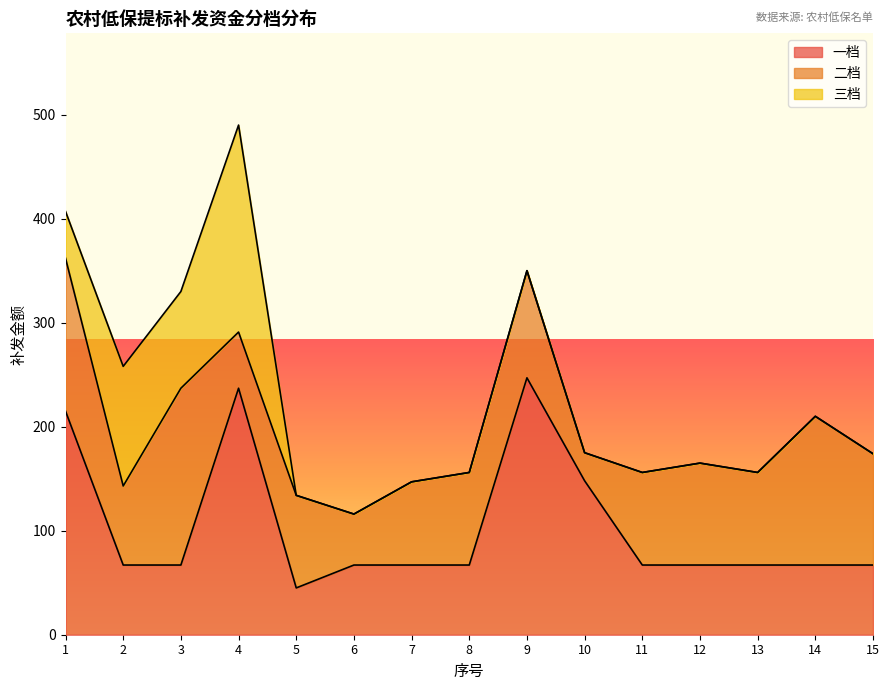

What is the difference between the maximum and minimum values in the 一档 series?

202